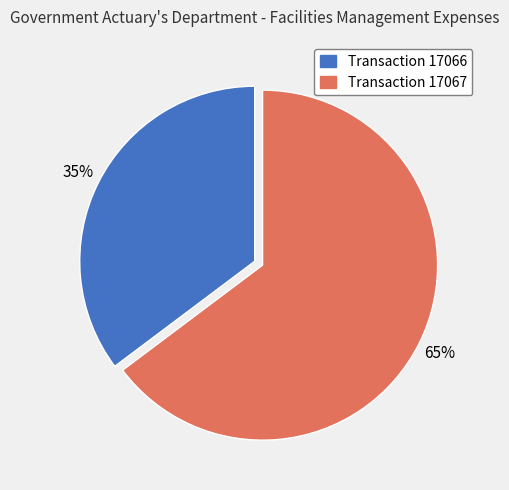

To the nearest percent, what is the average slice percentage?

50%